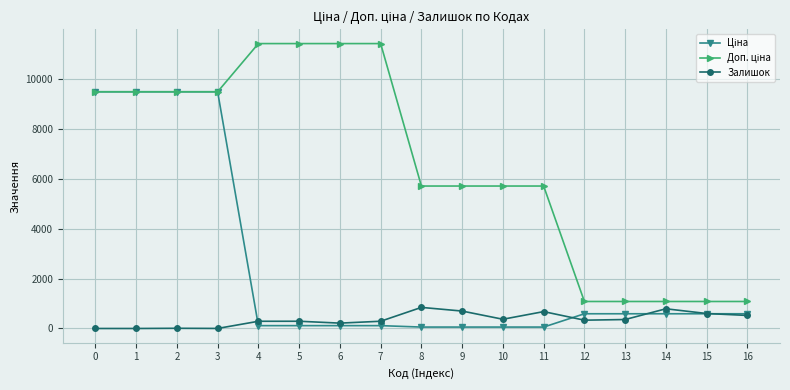

What is the maximum value for Залишок?

845.0